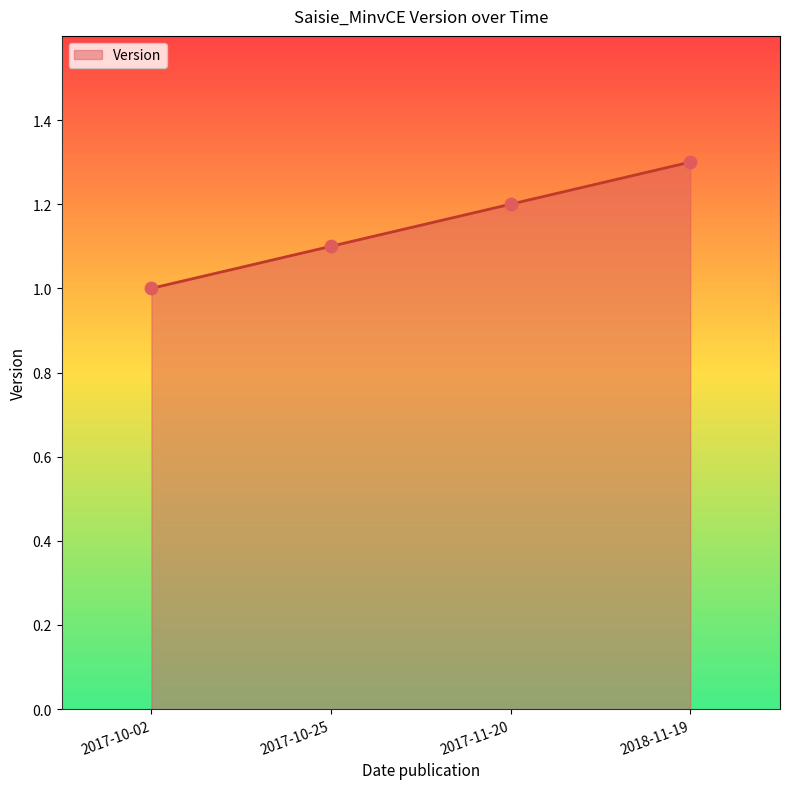

Approximately how many times larger is the value at 2017-10-25 compared to 2018-11-19?

0.8